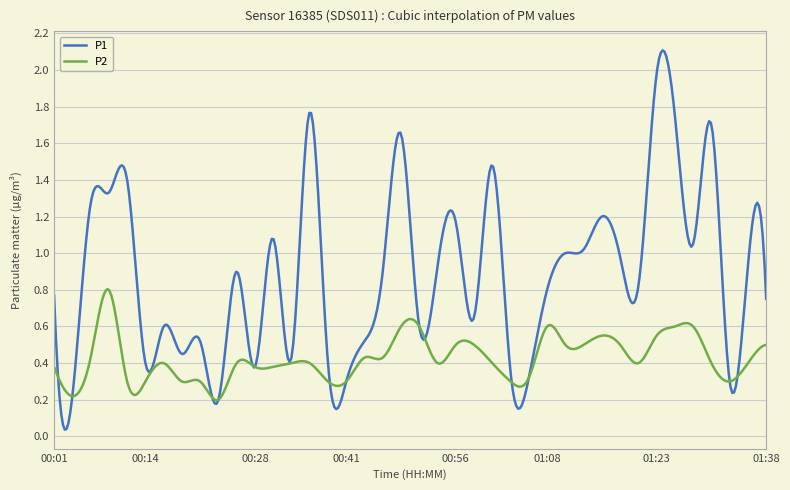

True or false: P2 and P1 intersect in this chart.

True